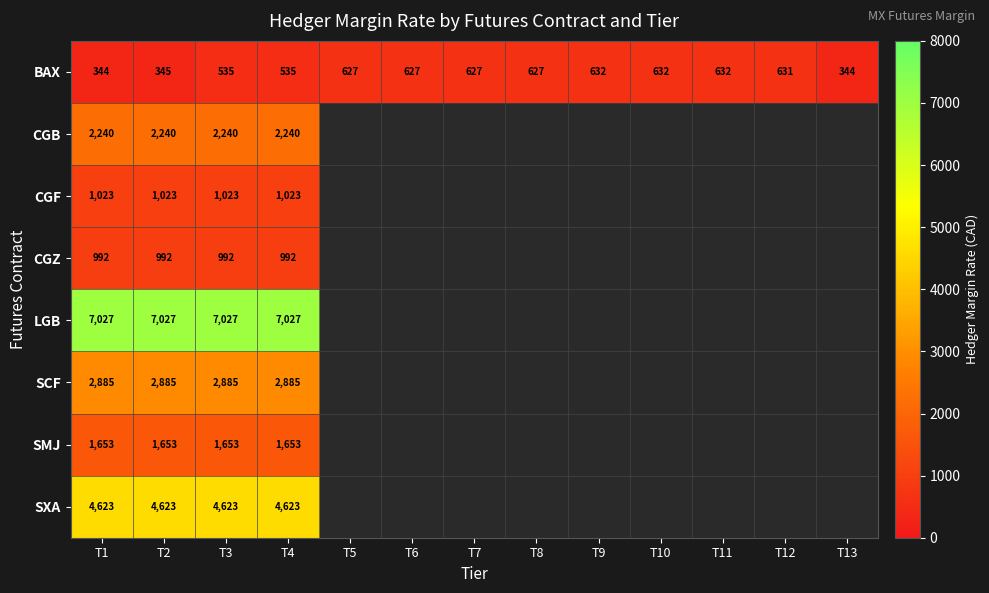

How many categories are shown in the chart?

13